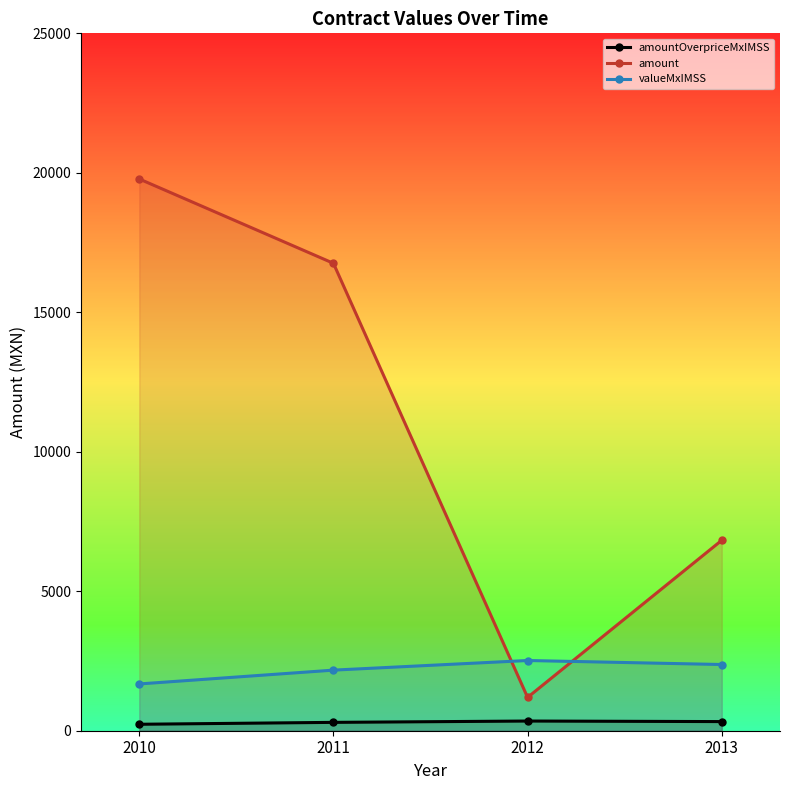

What is the difference between the maximum and minimum values in the contracts.items.unit.value.amountOverpriceMxIMSS series?

115.9